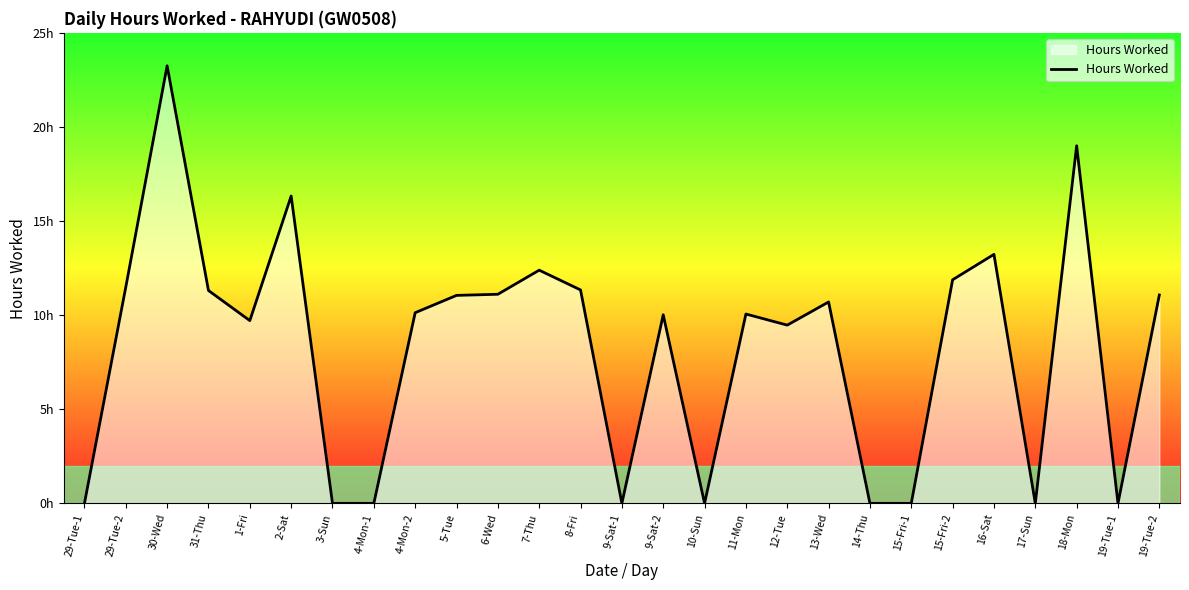

Does the chart display data point markers on the line(s)?

No